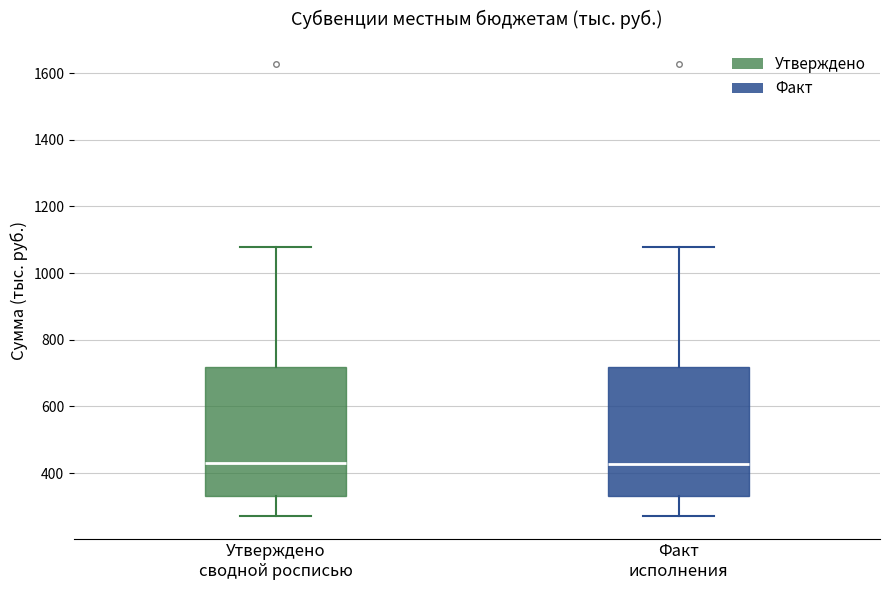

Where does the lower whisker of the box for Утверждено сводной росписью end on the y-axis? The values are not printed on the chart, so give them approximately, as read against the axis.

280